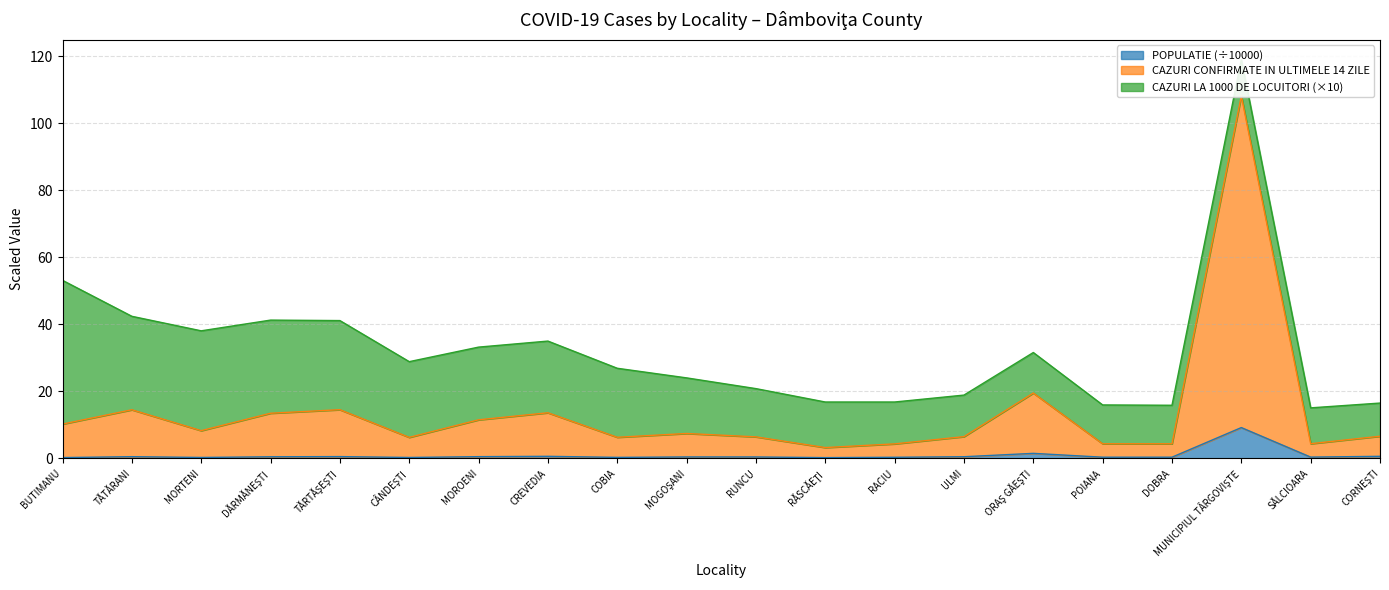

Which series has the largest total across all categories?

CAZURI CONFIRMATE IN ULTIMELE 14 ZILE